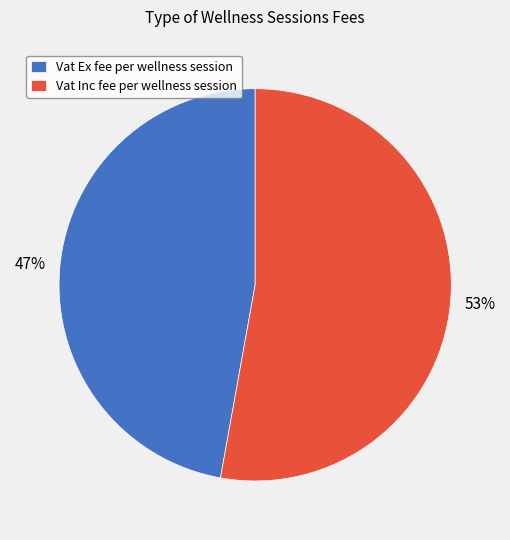

Is the sum of Vat Inc fee per wellness session and Vat Ex fee per wellness session greater than half?

Yes